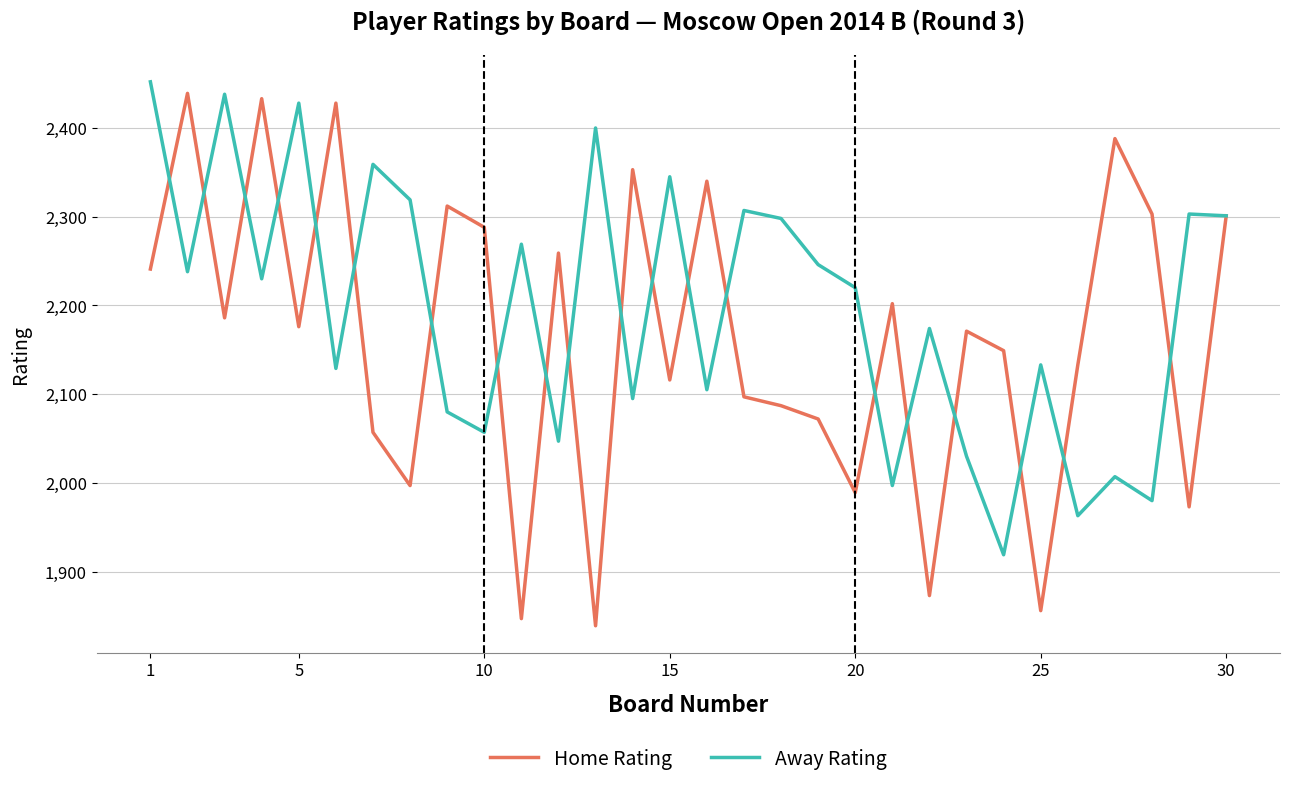

What is the highest value of the Home Rating series?

2439